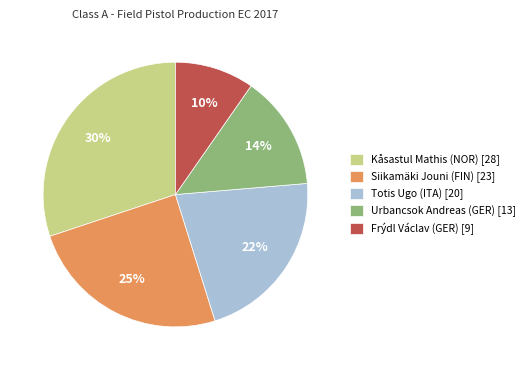

Is it true that Kåsastul Mathis (NOR) is 45% of the pie?

False